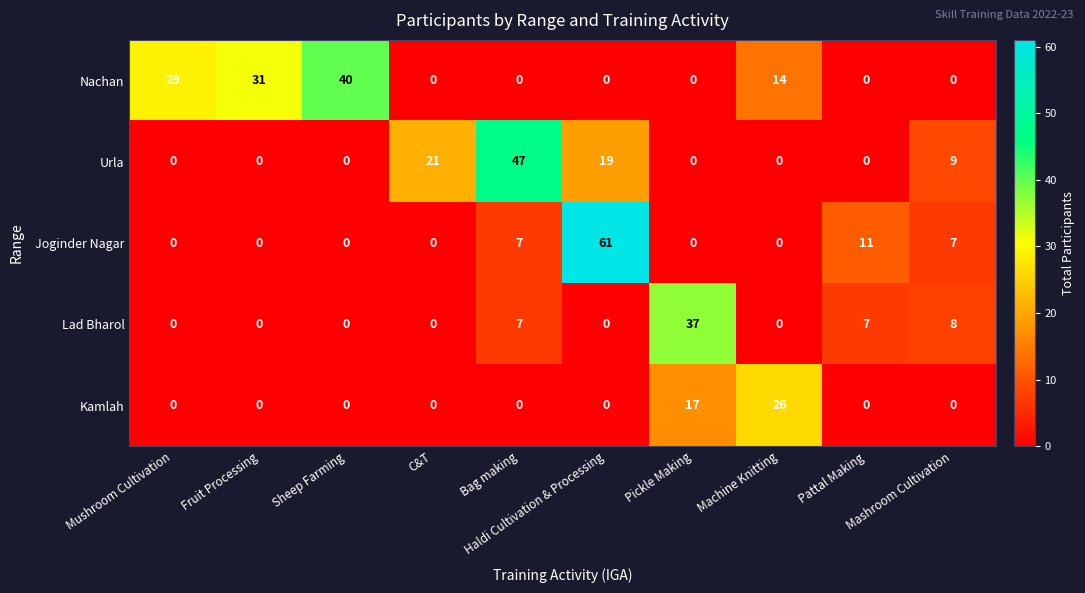

List the series in order of their peak value, lowest first.

Kamlah, Lad Bharol, Nachan, Urla, Joginder Nagar